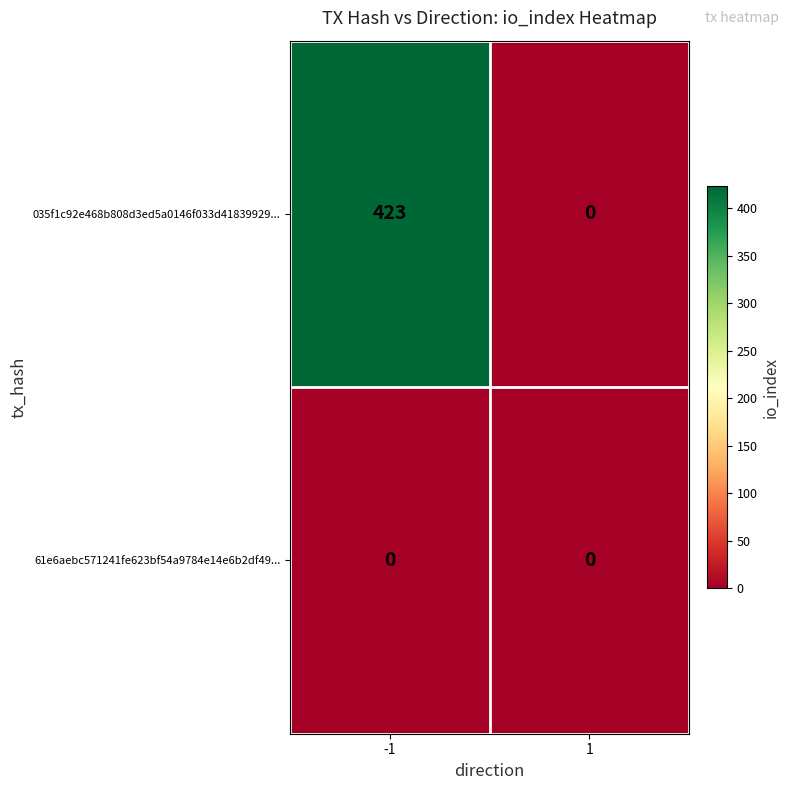

What is the greatest value displayed?

423